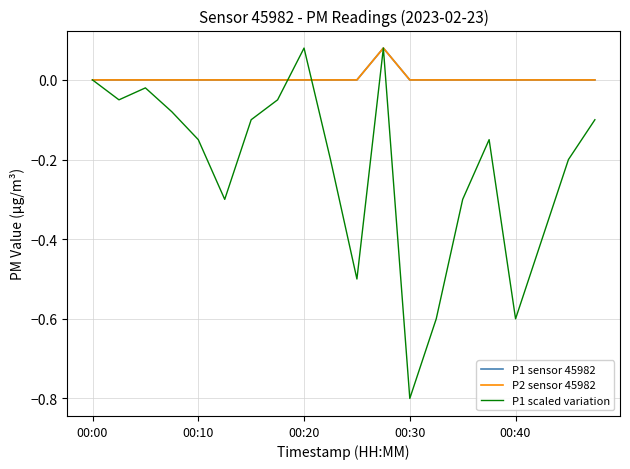

Count the P2 sensor 45982 values in the range 0 to 1.

20